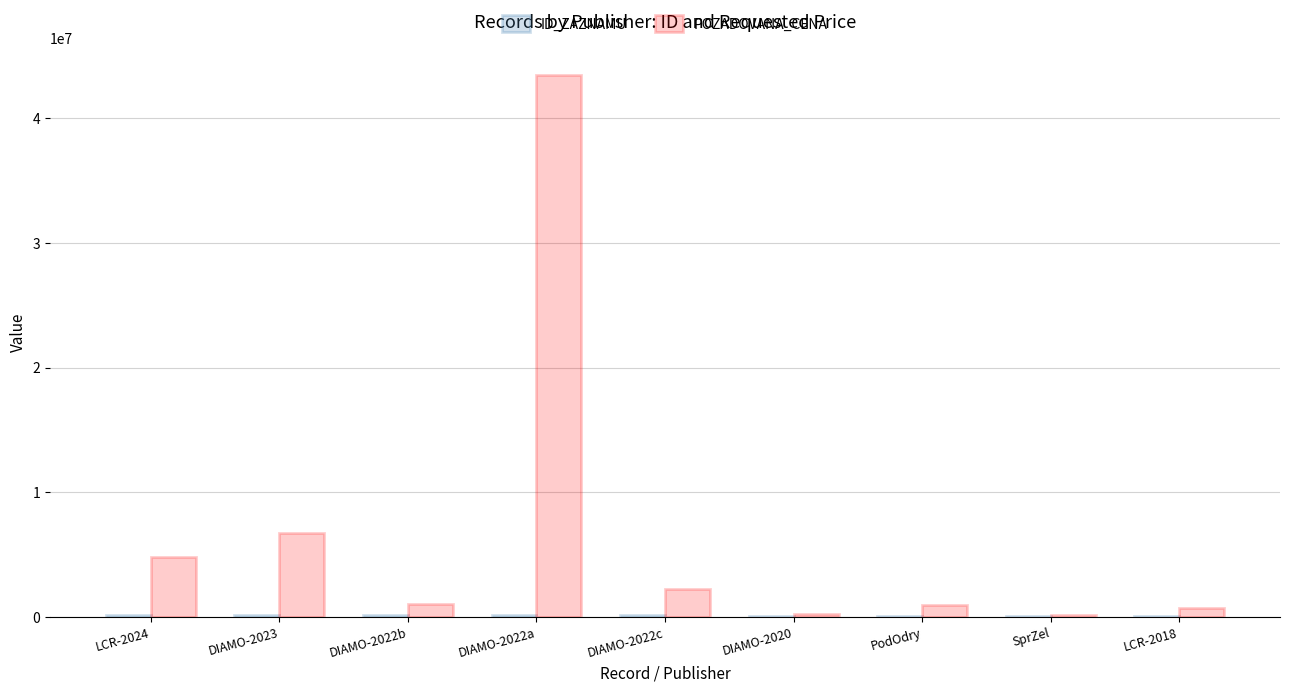

What is the maximum value shown in the chart?

43460000